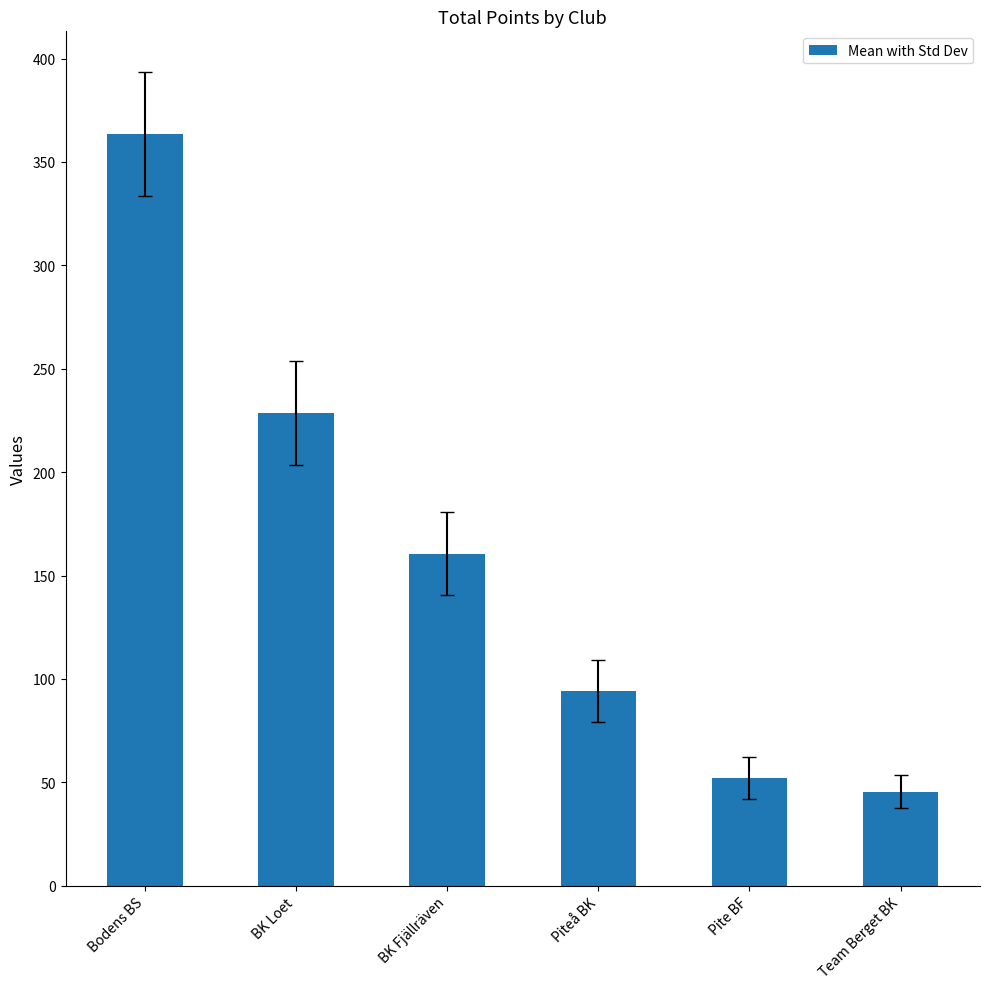

How many values exceed 160?

3